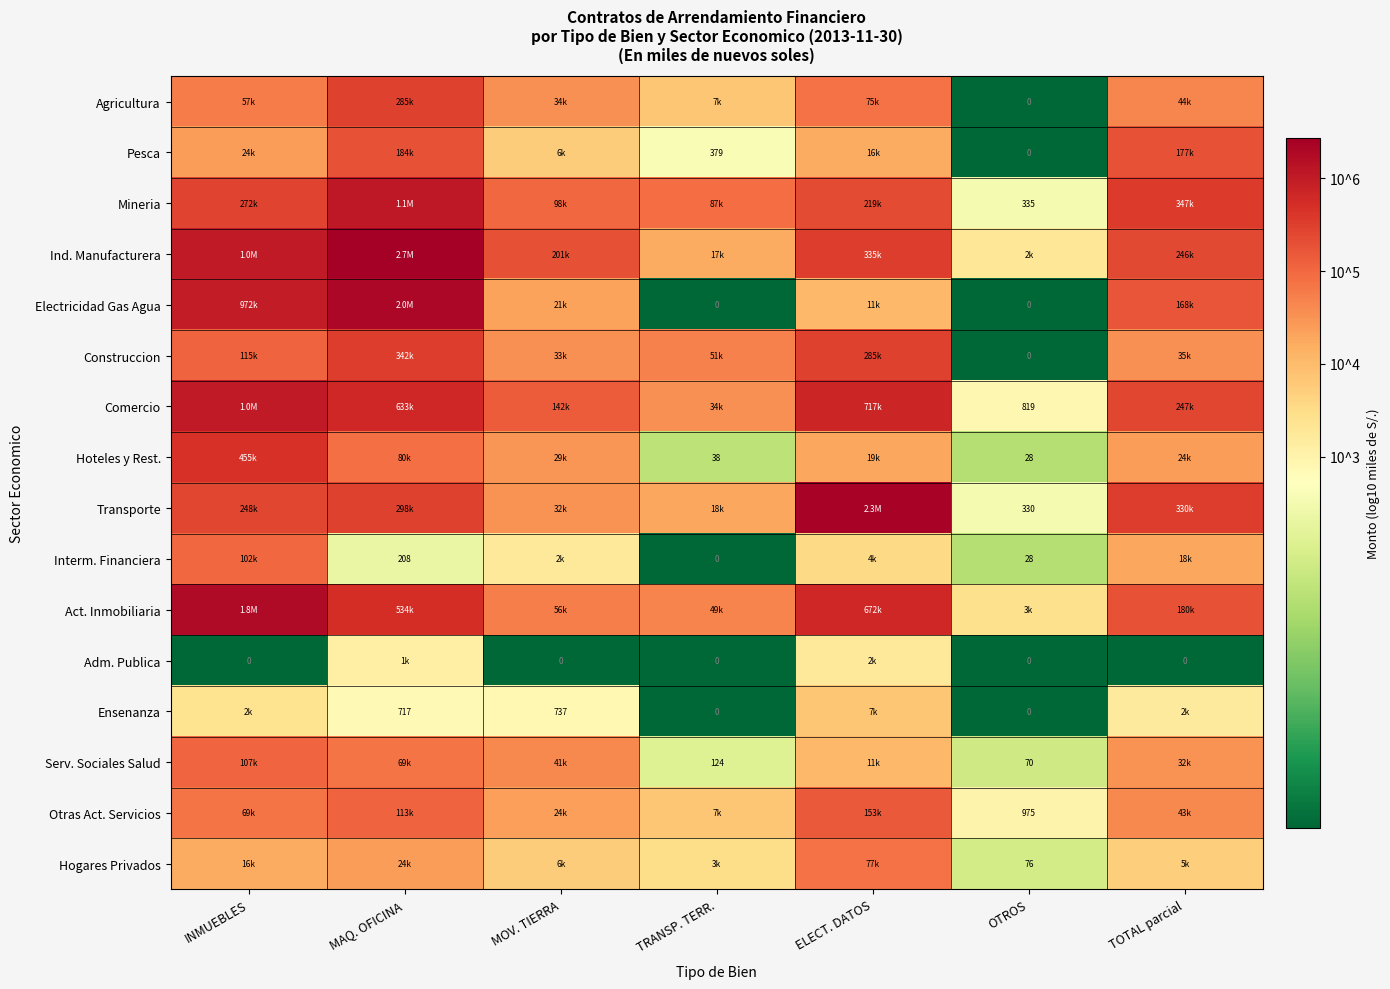

Is the value of Electricidad Gas Agua at OTROS greater than the value of Transporte at ELECT. DATOS?

No